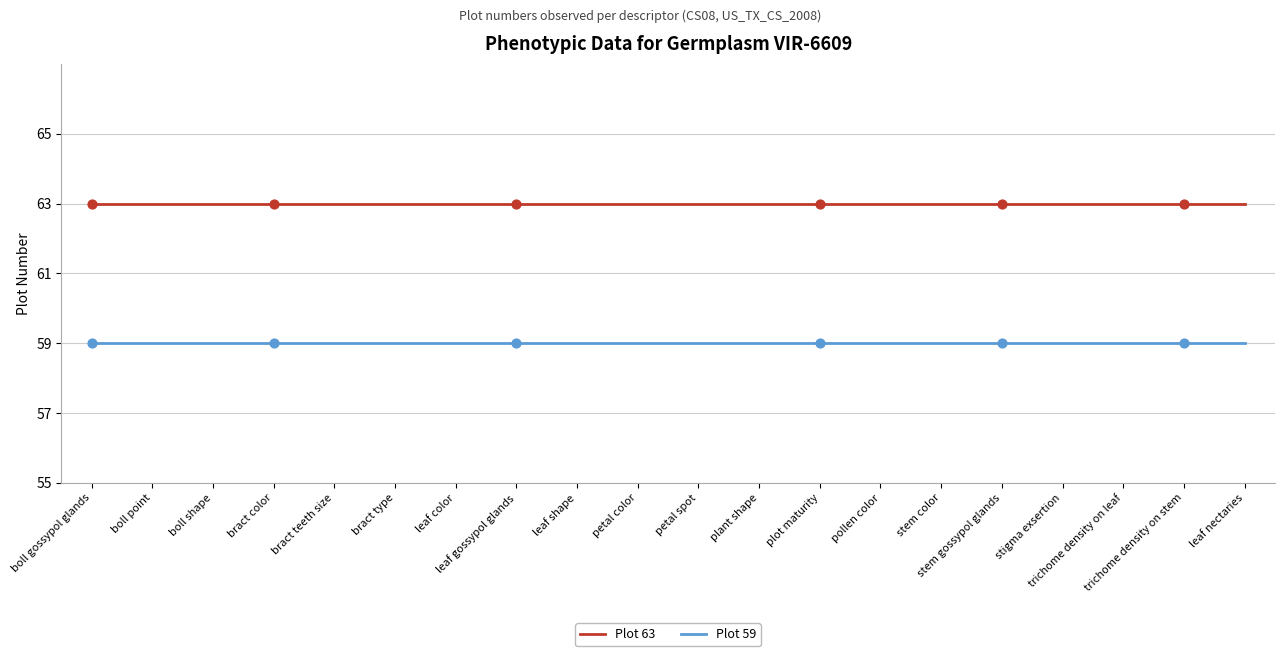

What are all the series names shown in the legend?

Plot 63, Plot 59